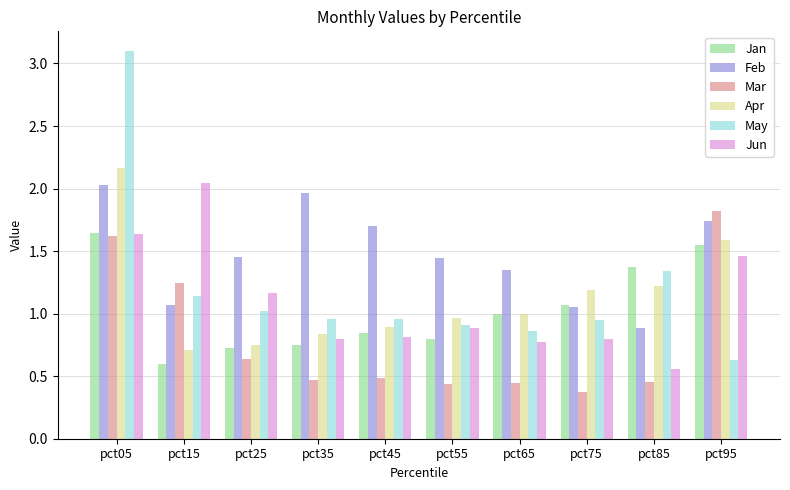

Which series has the widest spread of values?

May